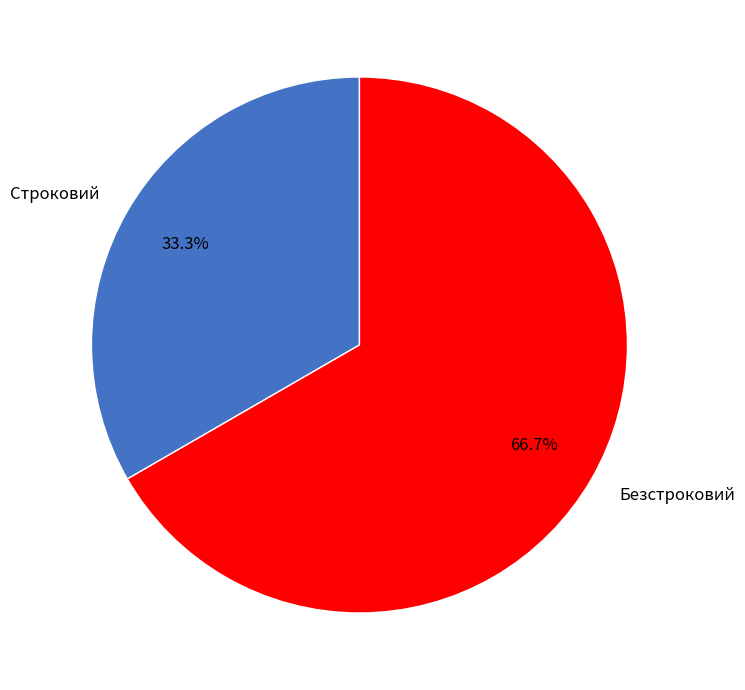

Rank the categories by value from highest to lowest.

Безстроковий, Строковий